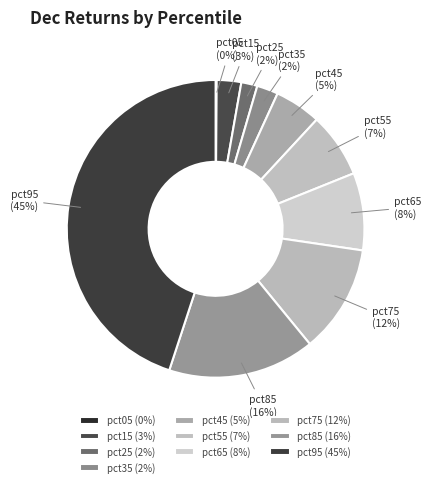

The pct85 slice represents 16% of the pie. True or false?

True